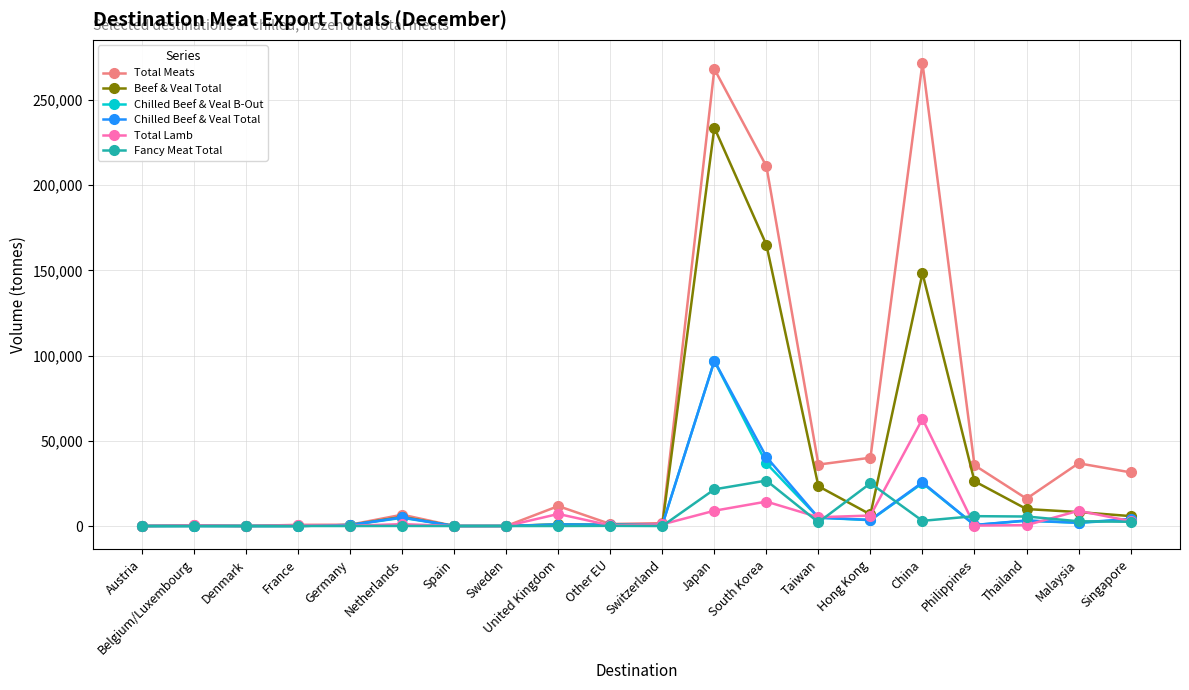

What is the total value across all series at France?

1243.2